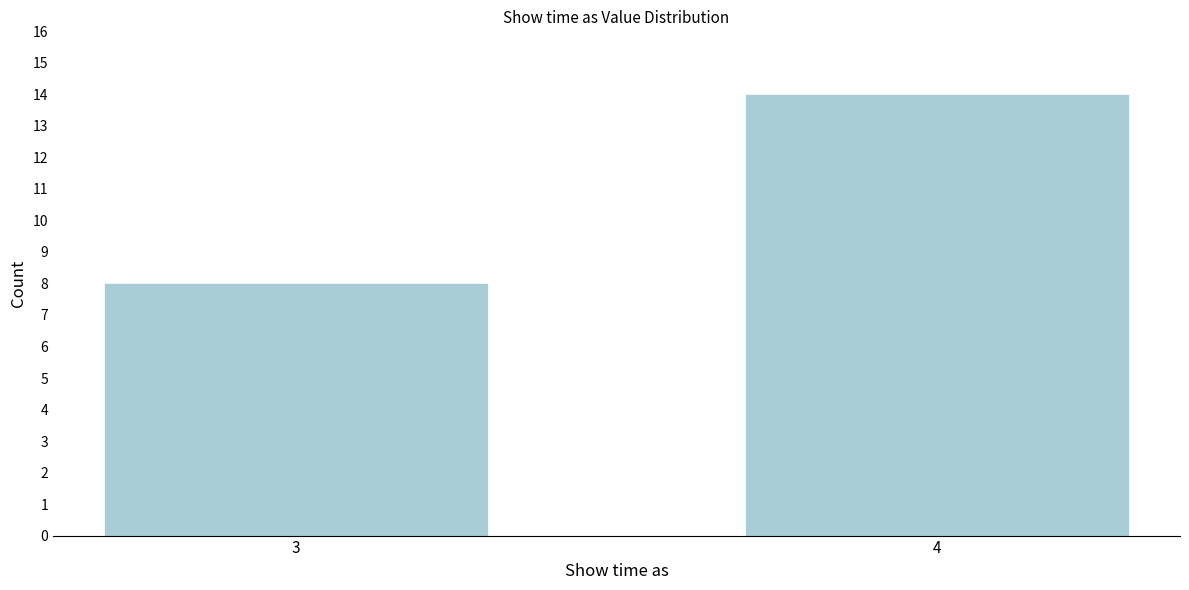

Reading right to left, transcribe all the data shown in this chart.

4=14	3=8